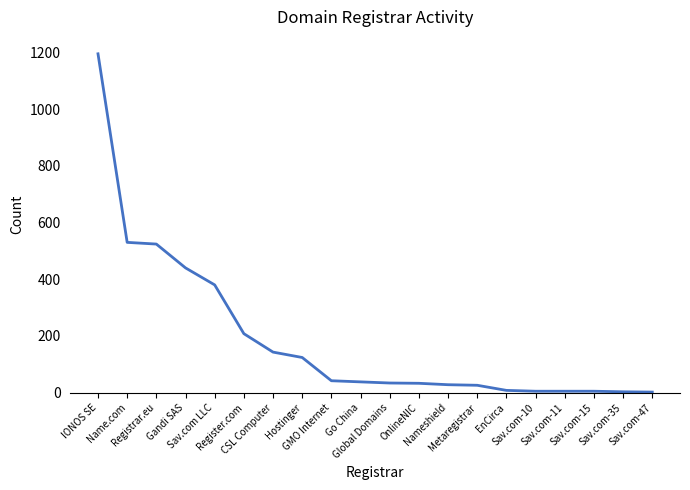

What value does the data have at Register.com?

208